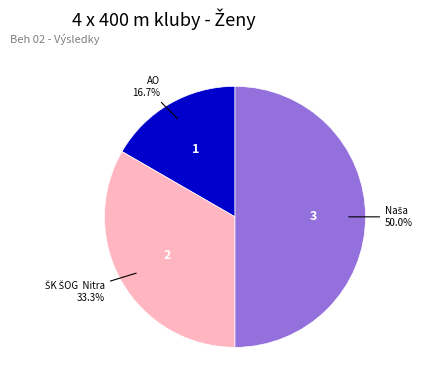

Count the number of slices in the pie.

3